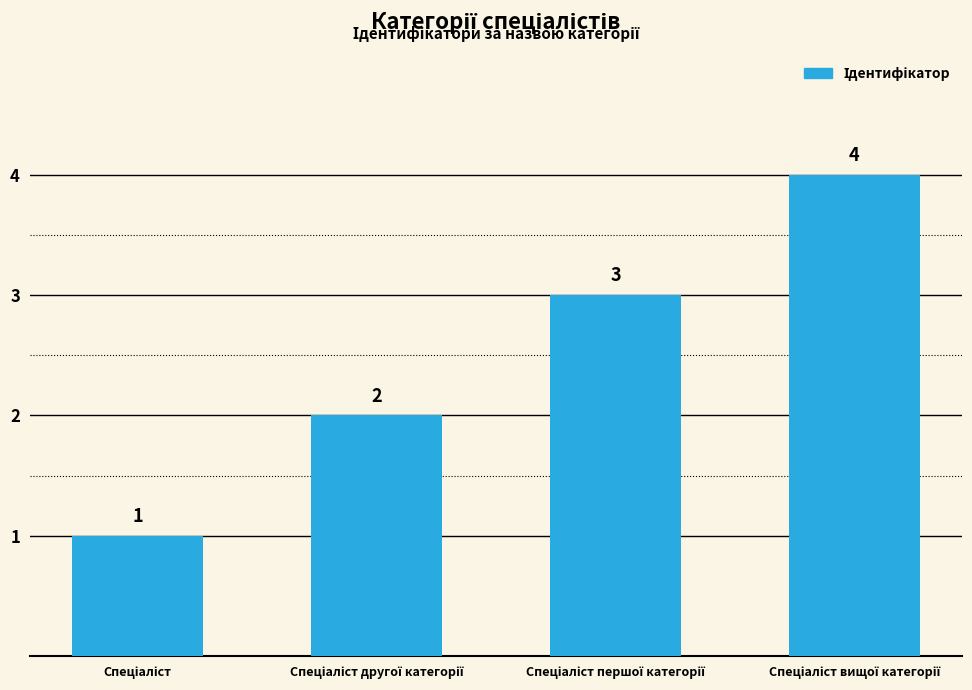

What is the value of the 2nd bar from the left?

2